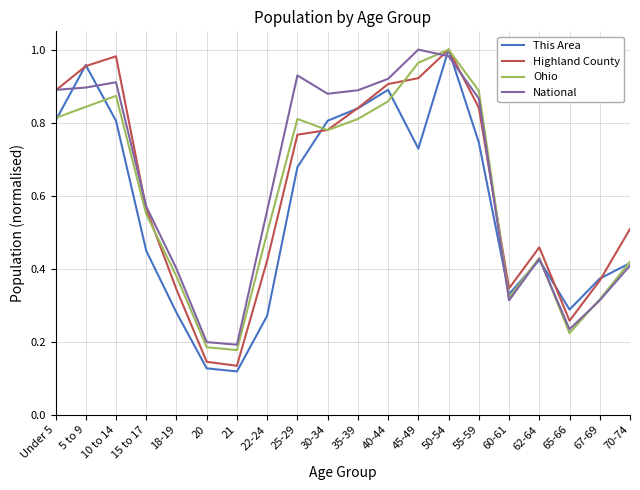

Rank the series by their average value, from lowest to highest.

This Area, Ohio, Highland County, National